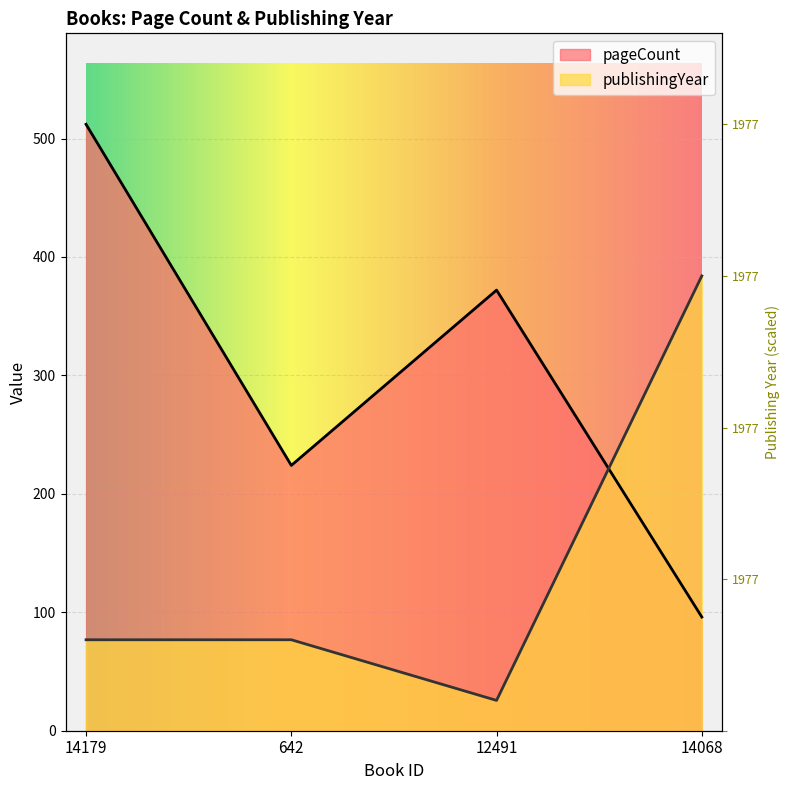

What is the value of the publishingYear point at the 3rd from the left?

25.6